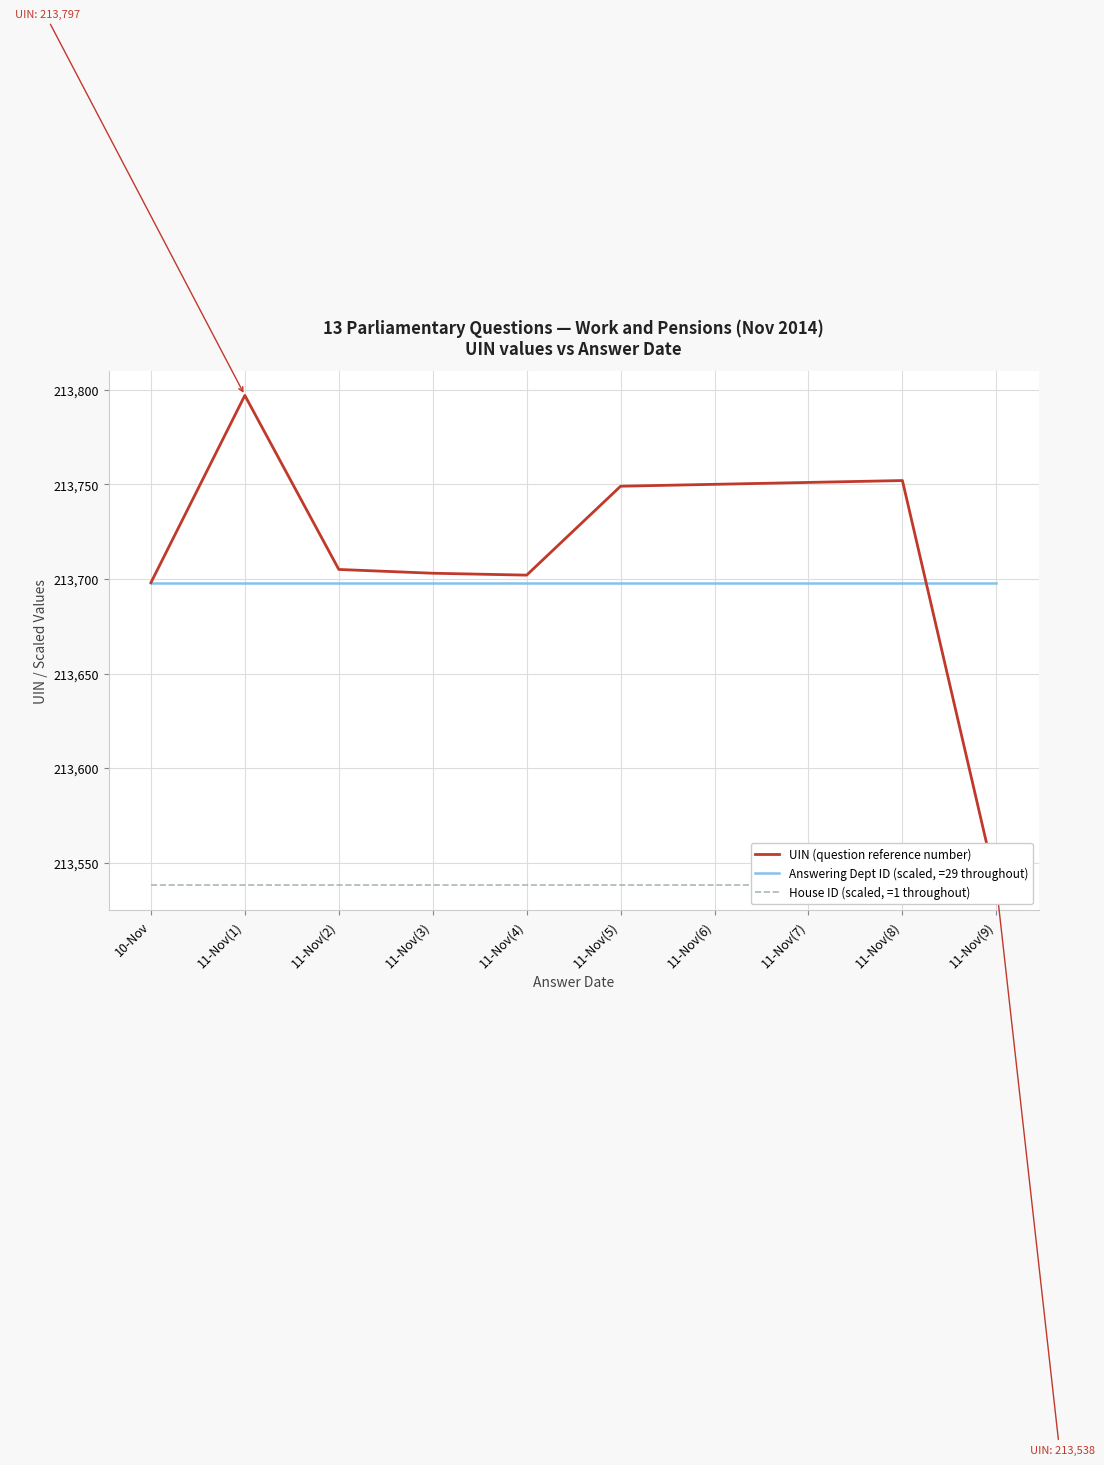

Reading left to right, extract all data points from this chart.

10-Nov=213698	11-Nov(1)=213797	11-Nov(2)=213705	11-Nov(3)=213703	11-Nov(4)=213702	11-Nov(5)=213749	11-Nov(6)=213750	11-Nov(7)=213751	11-Nov(8)=213752	11-Nov(9)=213538